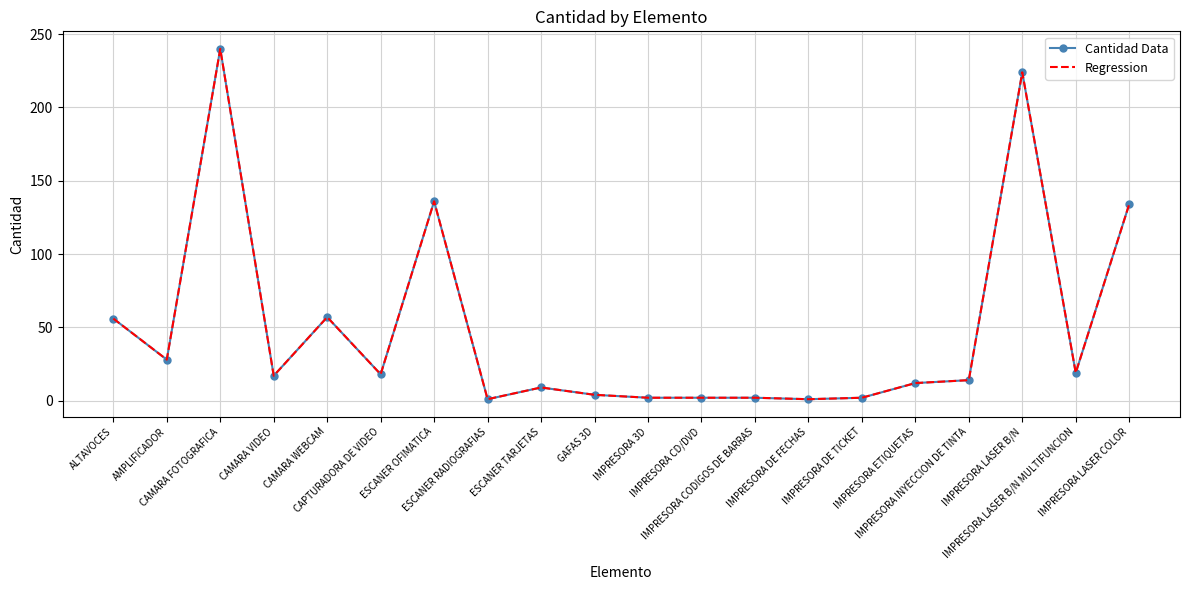

Which series changed the most between CAPTURADORA DE VIDEO and IMPRESORA INYECCION DE TINTA?

Cantidad Data